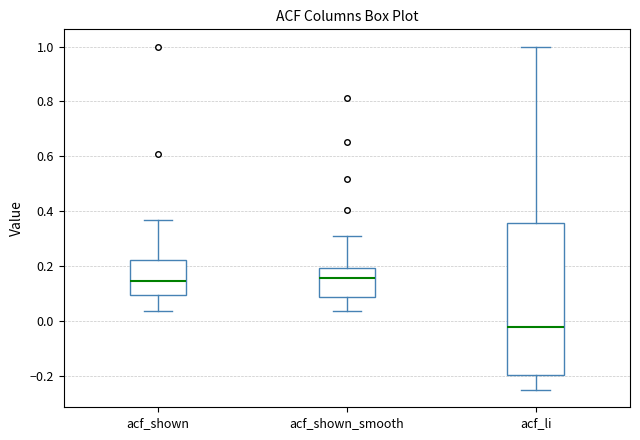

Reading left to right, transcribe this box plot: for each box, give where its median line is, the range the box spans, and where its two whiskers end, as read against the y-axis. The values are not printed on the chart, so give them approximately, as read against the axis.

acf_shown: median 0.14, box 0.10 to 0.22, whiskers 0.04 to 0.36
acf_shown_smooth: median 0.16, box 0.10 to 0.20, whiskers 0.04 to 0.32
acf_li: median -0.02, box -0.20 to 0.36, whiskers -0.24 to 1.00